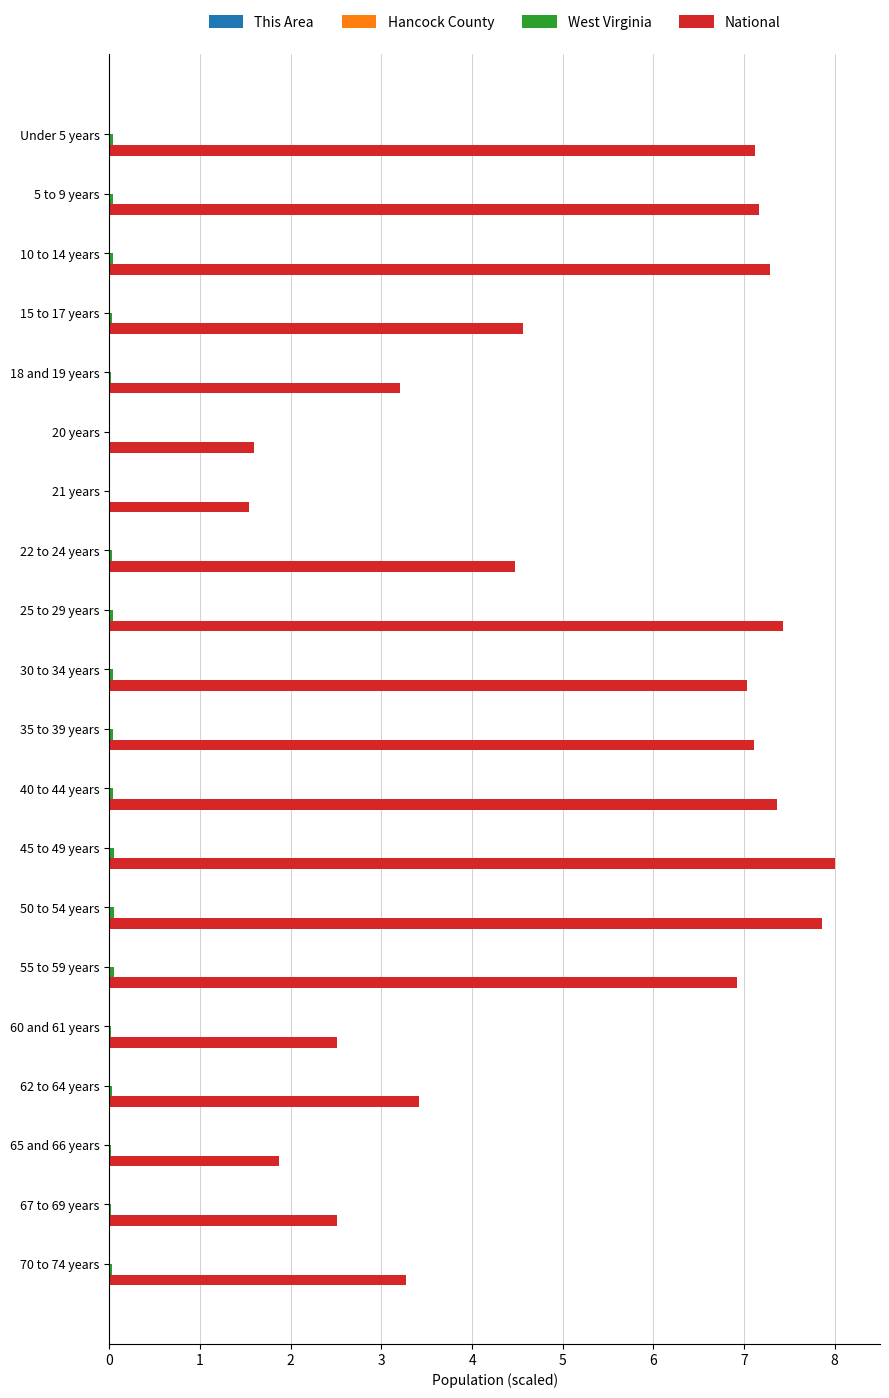

Is it true that National equals 1.5 at 62 to 64 years?

False